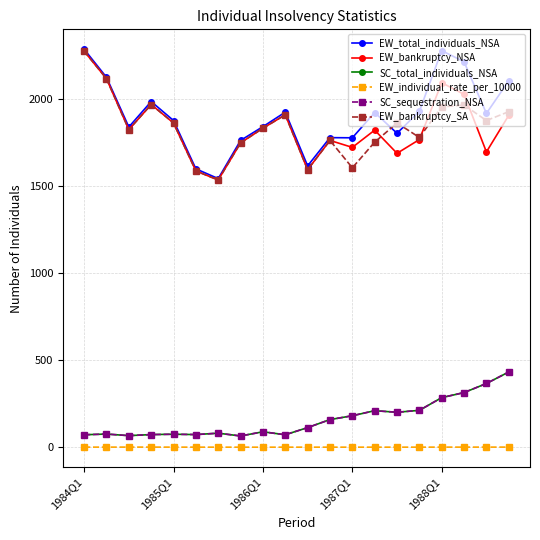

What is the value of the EW_individual_rate_per_10000 point at the 12th from the left?

1.9